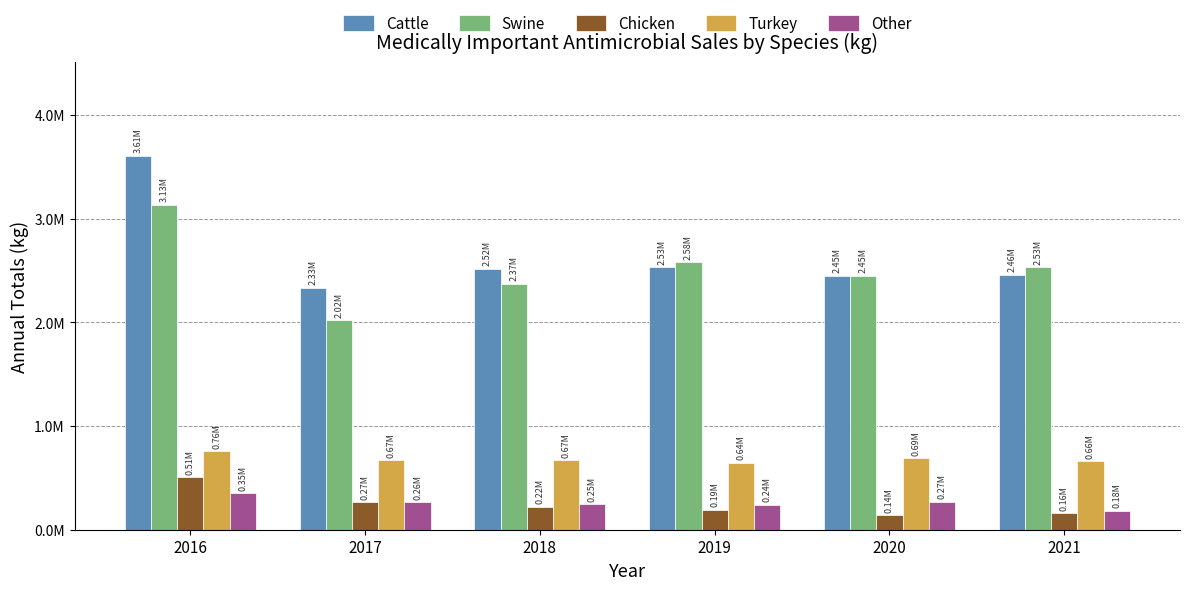

Reading left to right, list all the values displayed in this chart.

Cattle: 2016=3605542.9	2017=2333838.7	2018=2517385.7	2019=2529281.4	2020=2449441.2	2021=2460765.8
Swine: 2016=3133262.5	2017=2022931.5	2018=2374277.0	2019=2582399.2	2020=2451381.6	2021=2529799.7
Chicken: 2016=508799.7	2017=268046.9	2018=221773.9	2019=192964.1	2020=141792.7	2021=158341.9
Turkey: 2016=756620.5	2017=670830.7	2018=671107.6	2019=644921.4	2020=690840.6	2021=659431.1
Other: 2016=352114.4	2017=263564.1	2018=247753.3	2019=239693.5	2020=268599.5	2021=181382.7